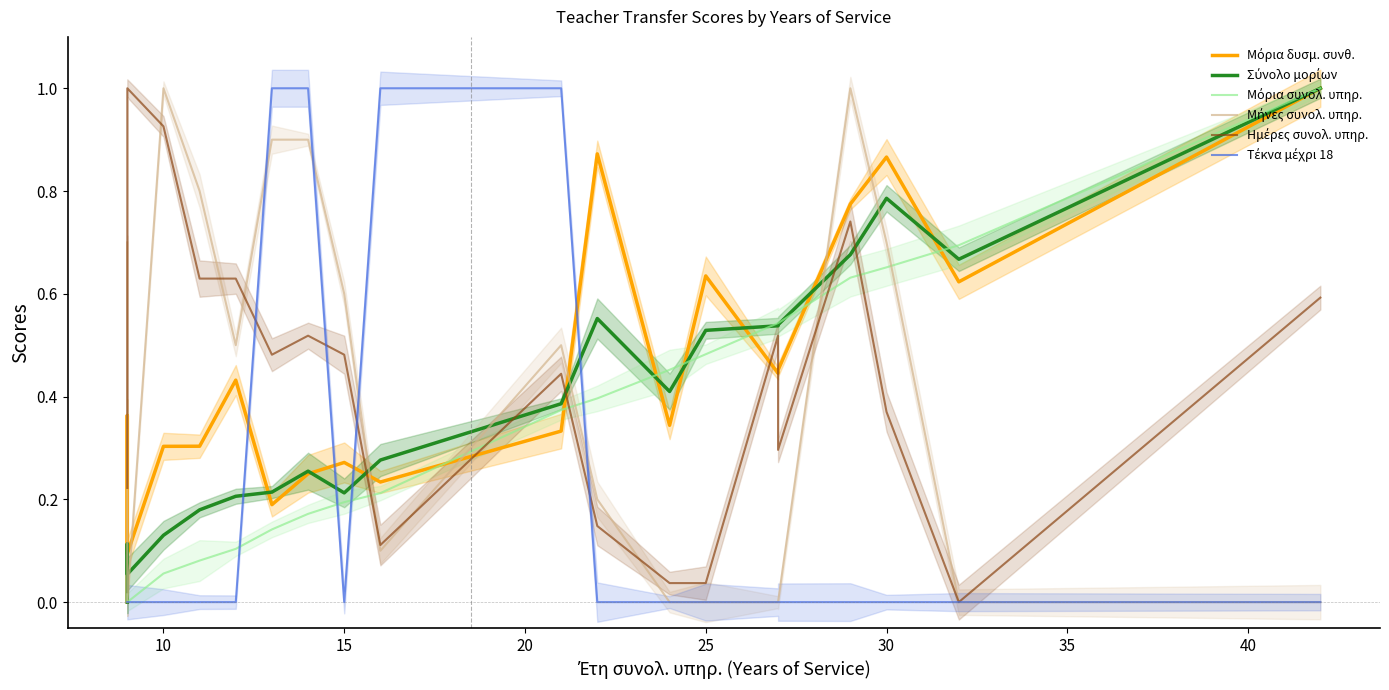

Which series changed the most between 45 and 18?

Μήνες συνολ. υπηρ.